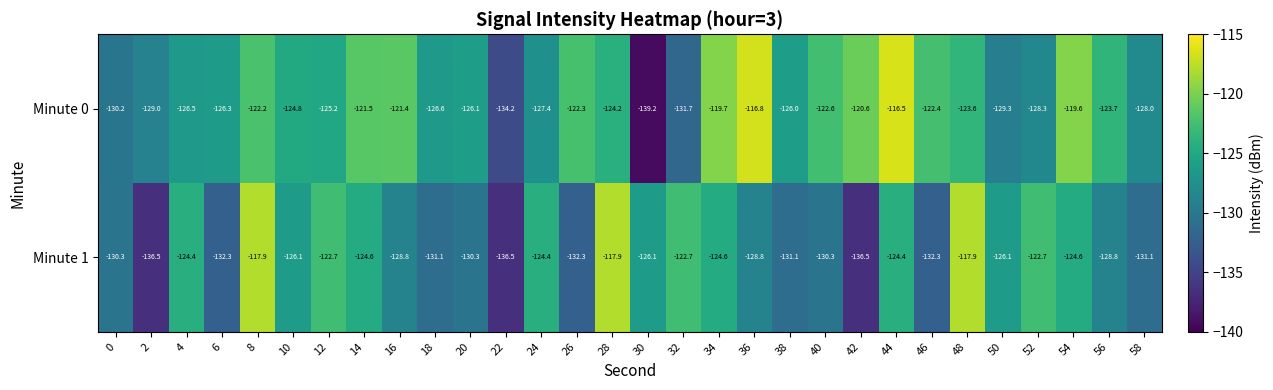

Which series has the largest total across all categories?

Minute 0